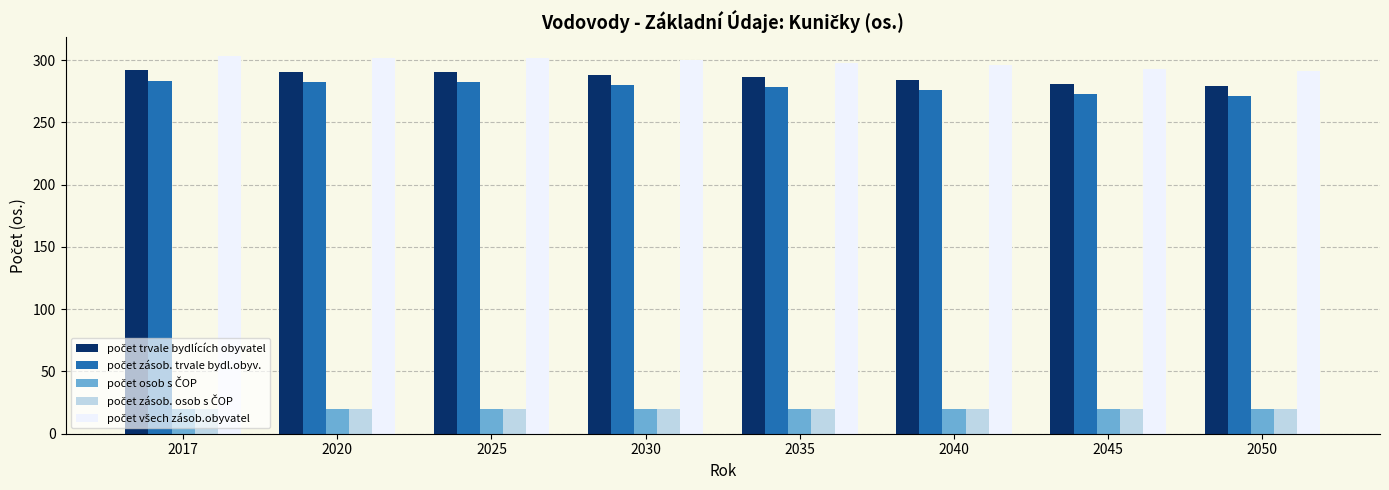

What is the smallest value displayed?

20